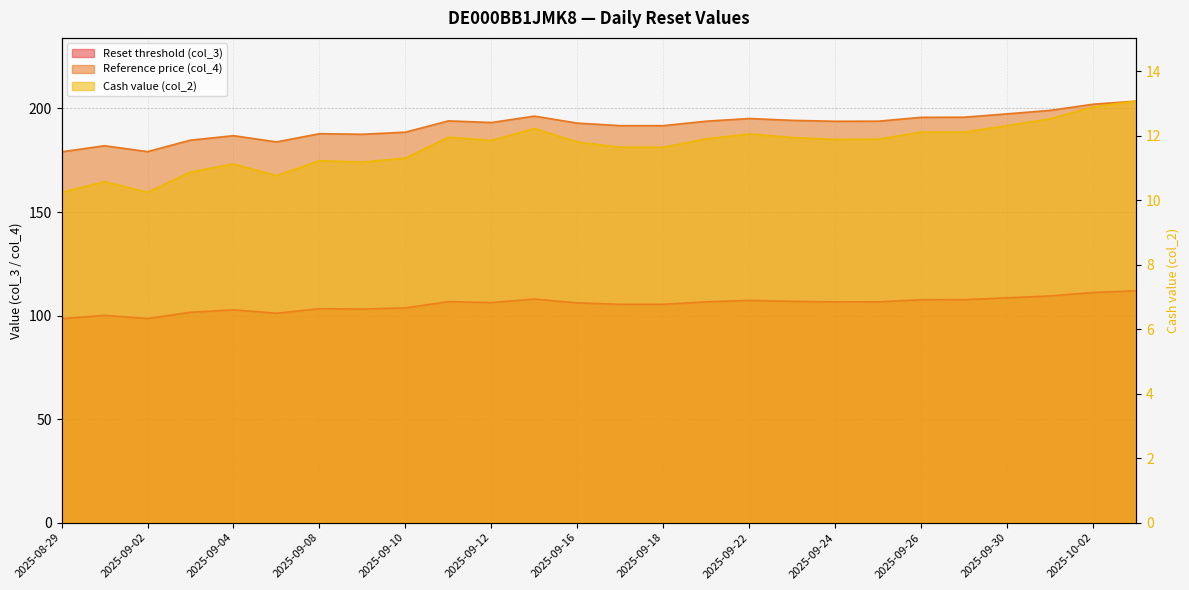

Reading left to right, list all the values displayed in this chart.

Reset threshold (col_3): 2025-08-29=98.5	2025-09-01=100.1	2025-09-02=98.5	2025-09-03=101.6	2025-09-04=102.8	2025-09-05=101.1	2025-09-08=103.3	2025-09-09=103.1	2025-09-10=103.7	2025-09-11=106.7	2025-09-12=106.3	2025-09-15=108.0	2025-09-16=106.1	2025-09-17=105.4	2025-09-18=105.4	2025-09-19=106.6	2025-09-22=107.3	2025-09-23=106.8	2025-09-24=106.6	2025-09-25=106.6	2025-09-26=107.6	2025-09-29=107.7	2025-09-30=108.6	2025-10-01=109.5	2025-10-02=111.1	2025-10-03=112.0
Reference price (col_4): 2025-08-29=179.1	2025-09-01=182.0	2025-09-02=179.2	2025-09-03=184.7	2025-09-04=186.9	2025-09-05=183.8	2025-09-08=187.8	2025-09-09=187.5	2025-09-10=188.6	2025-09-11=194.0	2025-09-12=193.2	2025-09-15=196.3	2025-09-16=192.9	2025-09-17=191.7	2025-09-18=191.7	2025-09-19=193.9	2025-09-22=195.1	2025-09-23=194.3	2025-09-24=193.8	2025-09-25=193.9	2025-09-26=195.7	2025-09-29=195.8	2025-09-30=197.4	2025-10-01=199.1	2025-10-02=202.1	2025-10-03=203.6
Cash value (col_2): 2025-08-29=10.2	2025-09-01=10.6	2025-09-02=10.2	2025-09-03=10.9	2025-09-04=11.1	2025-09-05=10.8	2025-09-08=11.2	2025-09-09=11.2	2025-09-10=11.3	2025-09-11=11.9	2025-09-12=11.8	2025-09-15=12.2	2025-09-16=11.8	2025-09-17=11.6	2025-09-18=11.6	2025-09-19=11.9	2025-09-22=12.1	2025-09-23=11.9	2025-09-24=11.9	2025-09-25=11.9	2025-09-26=12.1	2025-09-29=12.1	2025-09-30=12.3	2025-10-01=12.5	2025-10-02=12.9	2025-10-03=13.1